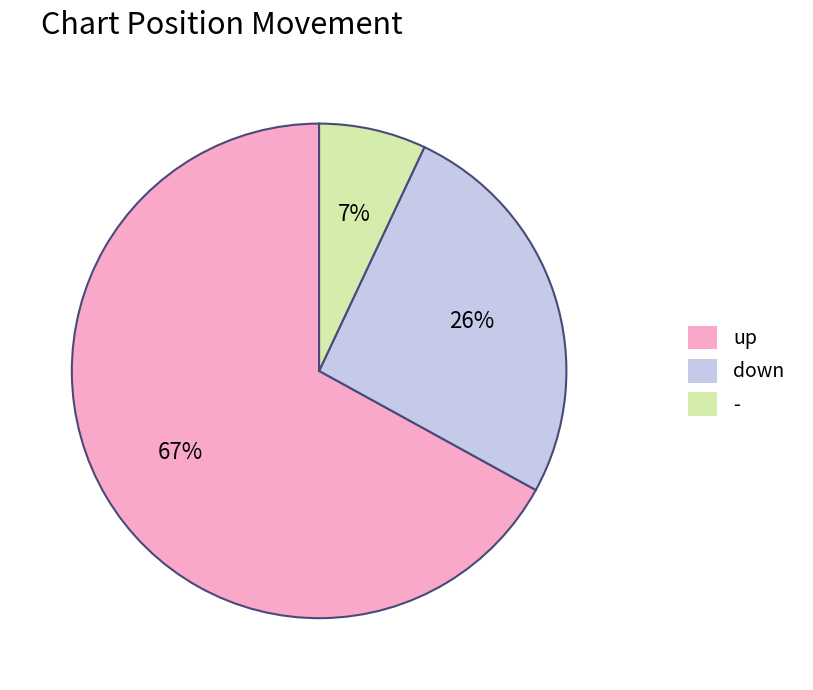

What percentage is the up slice, to the nearest percent?

67%